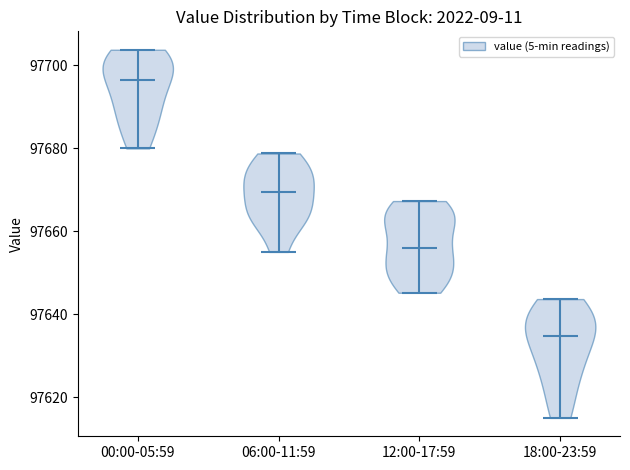

What is the lowest point the violin for 00:00-05:59 reaches on the y-axis? The values are not printed on the chart, so give them approximately, as read against the axis.

97680